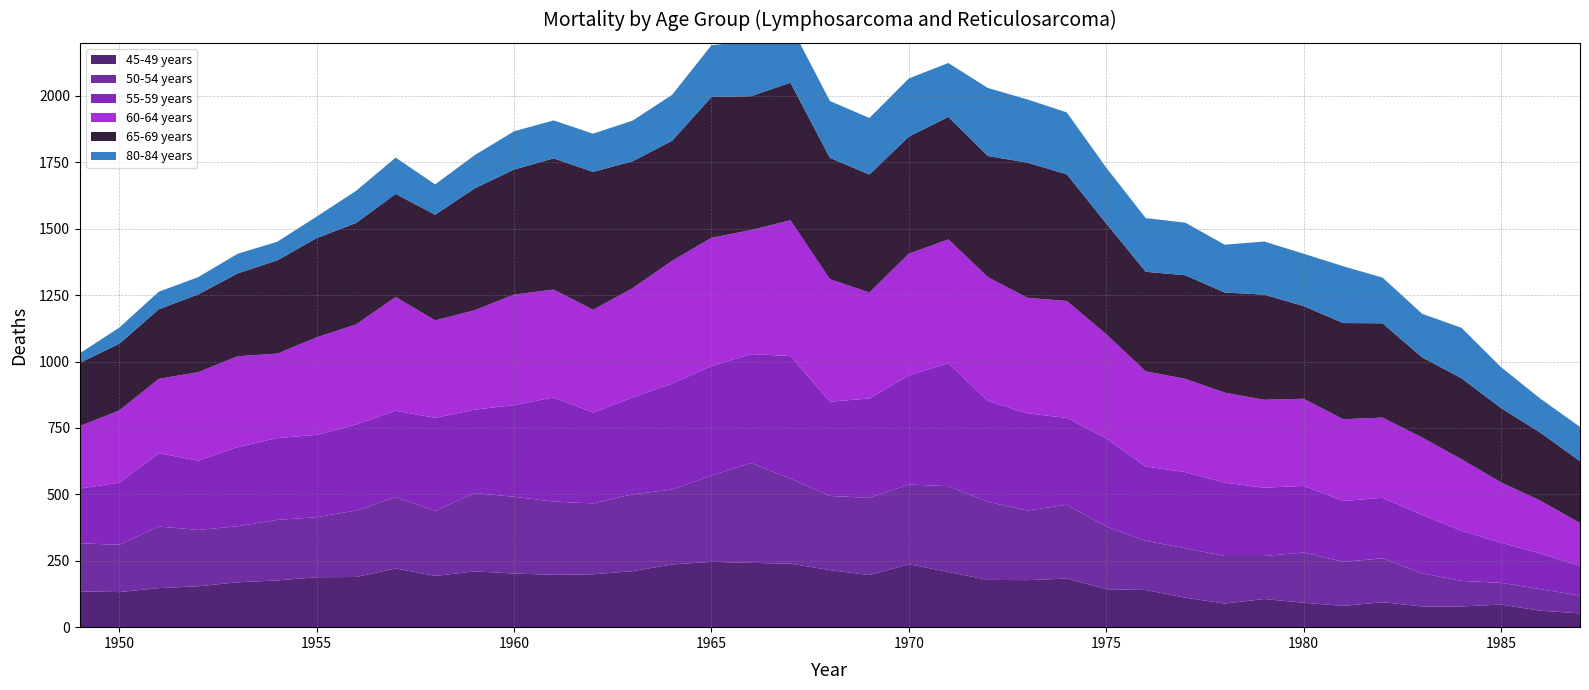

Reading left to right, list all the values displayed in this chart.

45-49 years: 1949=135	1950=132	1951=147	1952=154	1953=169	1954=176	1955=188	1956=189	1957=221	1958=193	1959=210	1960=202	1961=197	1962=199	1963=211	1964=236	1965=246	1966=242	1967=239	1968=215	1969=196	1970=237	1971=208	1972=178	1973=177	1974=183	1975=143	1976=140	1977=111	1978=89	1979=106	1980=92	1981=80	1982=94	1983=78	1984=78	1985=85	1986=62	1987=52
50-54 years: 1949=181	1950=178	1951=232	1952=212	1953=211	1954=228	1955=226	1956=250	1957=269	1958=245	1959=295	1960=289	1961=276	1962=267	1963=289	1964=282	1965=325	1966=376	1967=320	1968=279	1969=291	1970=300	1971=323	1972=294	1973=262	1974=278	1975=236	1976=185	1977=186	1978=179	1979=162	1980=189	1981=166	1982=165	1983=125	1984=96	1985=82	1986=81	1987=67
55-59 years: 1949=206	1950=234	1951=276	1952=261	1953=298	1954=308	1955=310	1956=324	1957=325	1958=350	1959=314	1960=345	1961=392	1962=342	1963=365	1964=399	1965=412	1966=410	1967=462	1968=355	1969=374	1970=411	1971=463	1972=380	1973=366	1974=327	1975=332	1976=280	1977=287	1978=276	1979=257	1980=251	1981=229	1982=228	1983=220	1984=189	1985=151	1986=134	1987=112
60-64 years: 1949=235	1950=272	1951=280	1952=333	1953=342	1954=318	1955=367	1956=377	1957=428	1958=367	1959=374	1960=416	1961=406	1962=387	1963=411	1964=462	1965=483	1966=467	1967=511	1968=461	1969=399	1970=458	1971=466	1972=466	1973=435	1974=440	1975=392	1976=358	1977=351	1978=339	1979=331	1980=328	1981=308	1982=302	1983=291	1984=269	1985=227	1986=199	1987=161
65-69 years: 1949=238	1950=251	1951=262	1952=293	1953=312	1954=351	1955=374	1956=382	1957=388	1958=398	1959=459	1960=471	1961=494	1962=519	1963=478	1964=452	1965=530	1966=504	1967=518	1968=457	1969=444	1970=441	1971=461	1972=456	1973=509	1974=477	1975=417	1976=375	1977=390	1978=377	1979=396	1980=349	1981=362	1982=355	1983=302	1984=305	1985=280	1986=256	1987=233
80-84 years: 1949=36	1950=61	1951=66	1952=65	1953=74	1954=70	1955=81	1956=121	1957=137	1958=114	1959=125	1960=144	1961=143	1962=144	1963=153	1964=173	1965=195	1966=207	1967=217	1968=214	1969=213	1970=219	1971=203	1972=256	1973=238	1974=233	1975=210	1976=202	1977=198	1978=180	1979=200	1980=197	1981=214	1982=172	1983=164	1984=190	1985=154	1986=128	1987=129